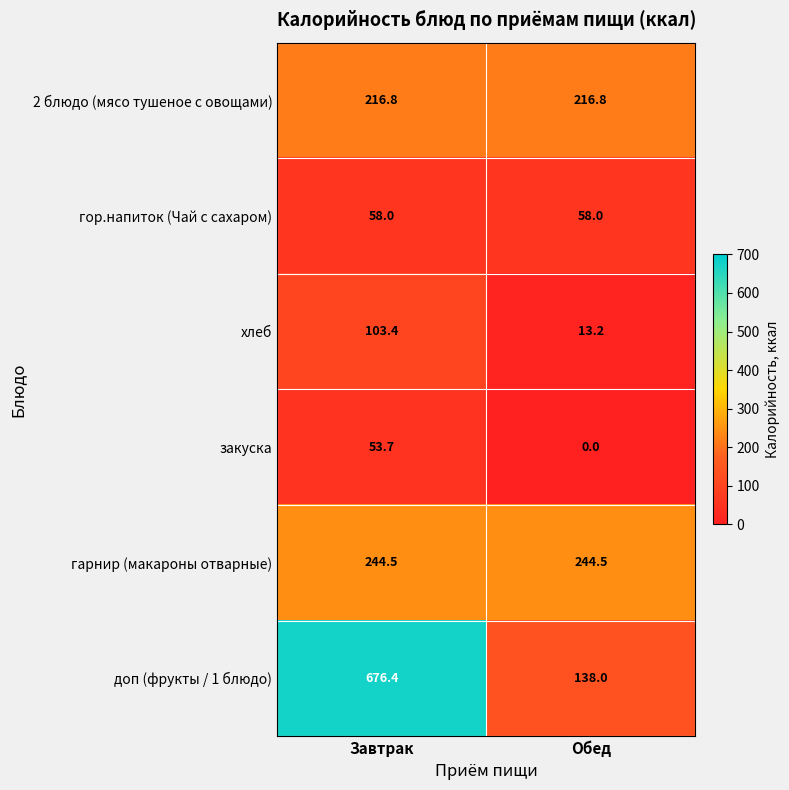

Where does the доп (фрукты / 1 блюдо) series first go above 676?

Завтрак